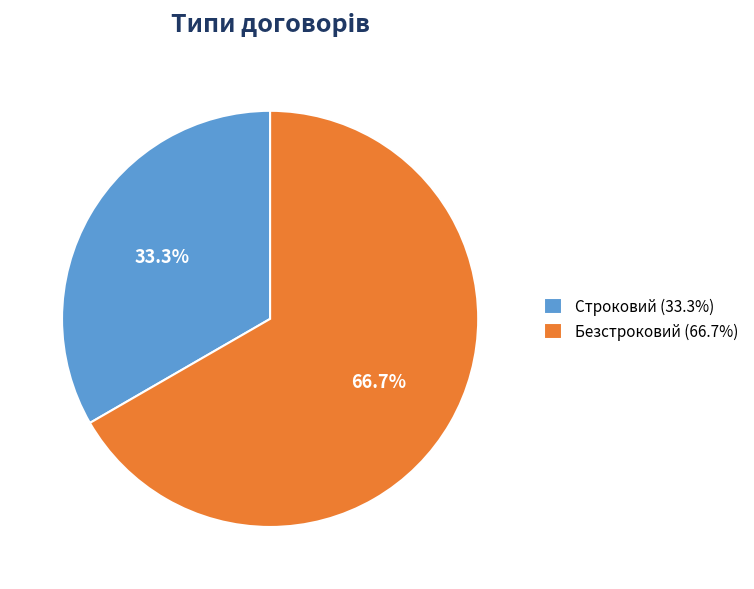

To the nearest percent, what portion does Безстроковий represent?

67%